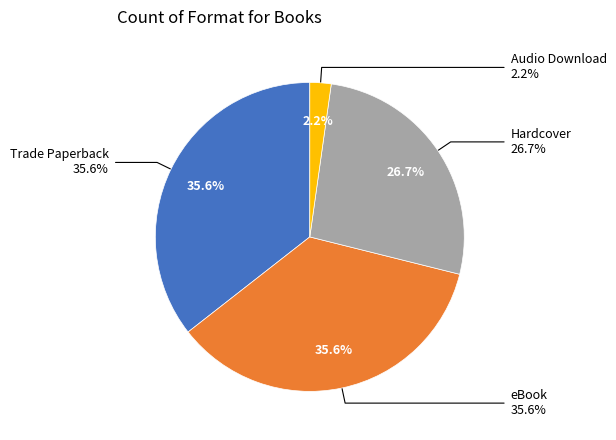

The Trade Paperback slice represents 36% of the pie. True or false?

True